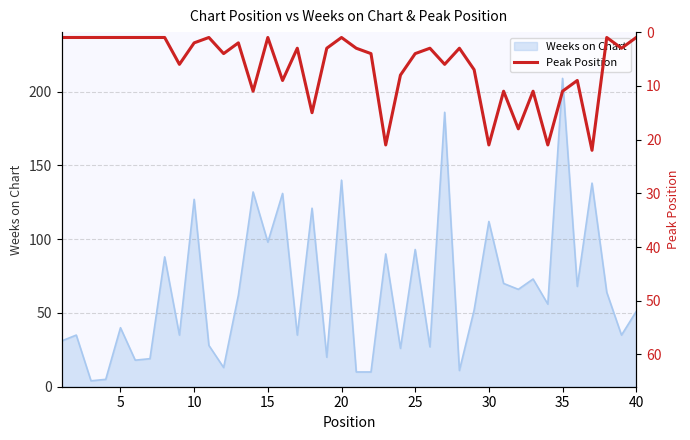

How many lines are shown in the chart?

1